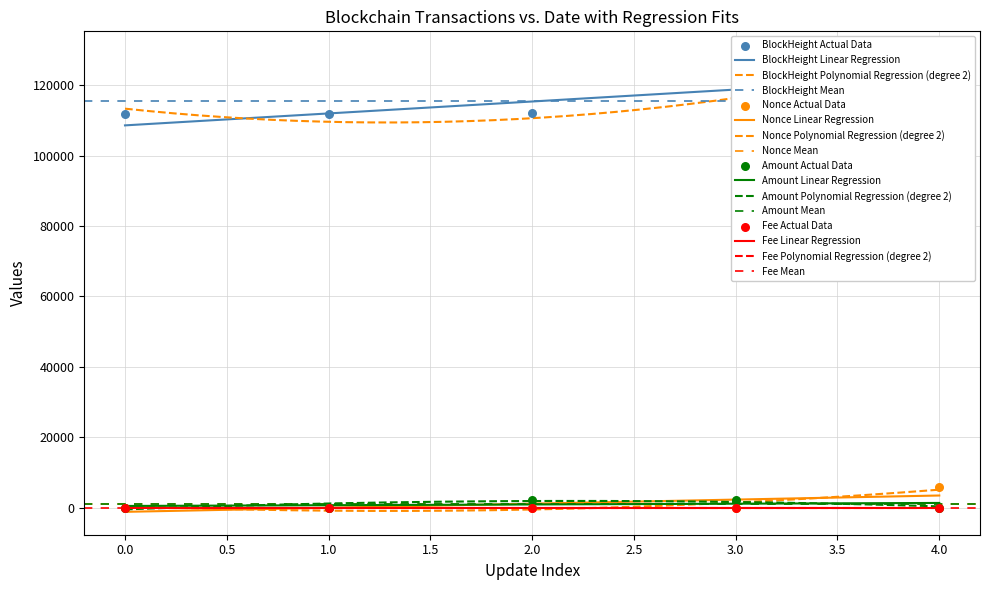

Which series contains the lowest Y value?

Nonce